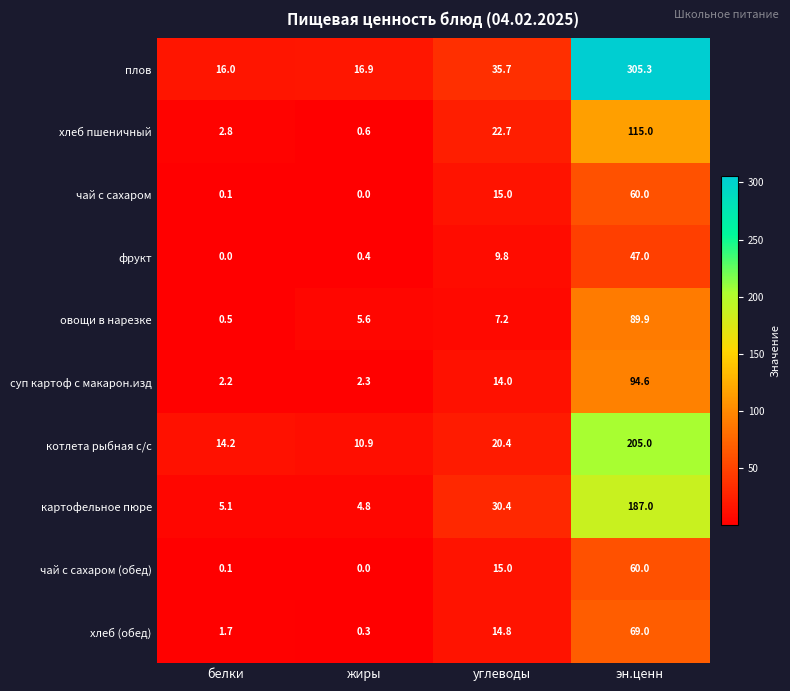

What is the sum of all фрукт values?

57.2